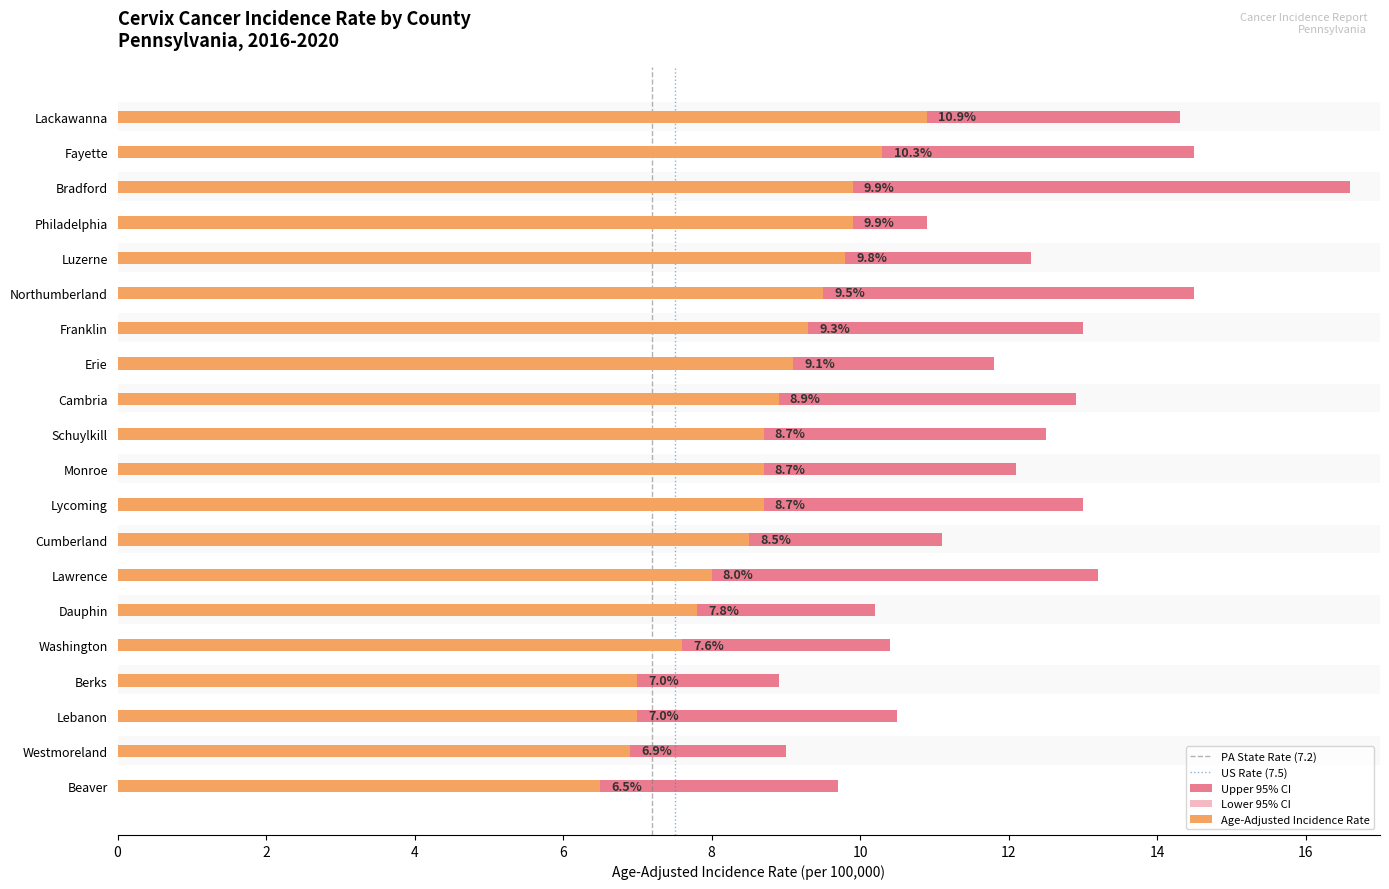

What is the minimum value for Age-Adjusted Incidence Rate?

6.5